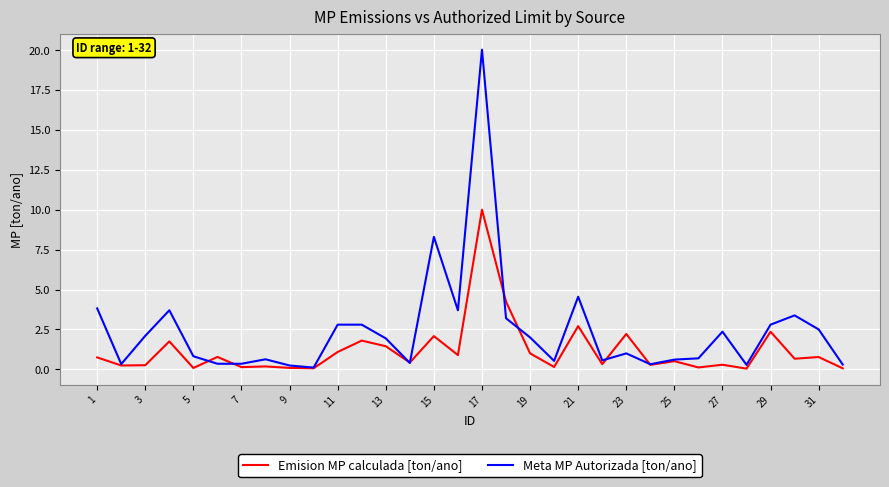

What is the average value of the Emision MP calculada [ton/ano] series?

1.2